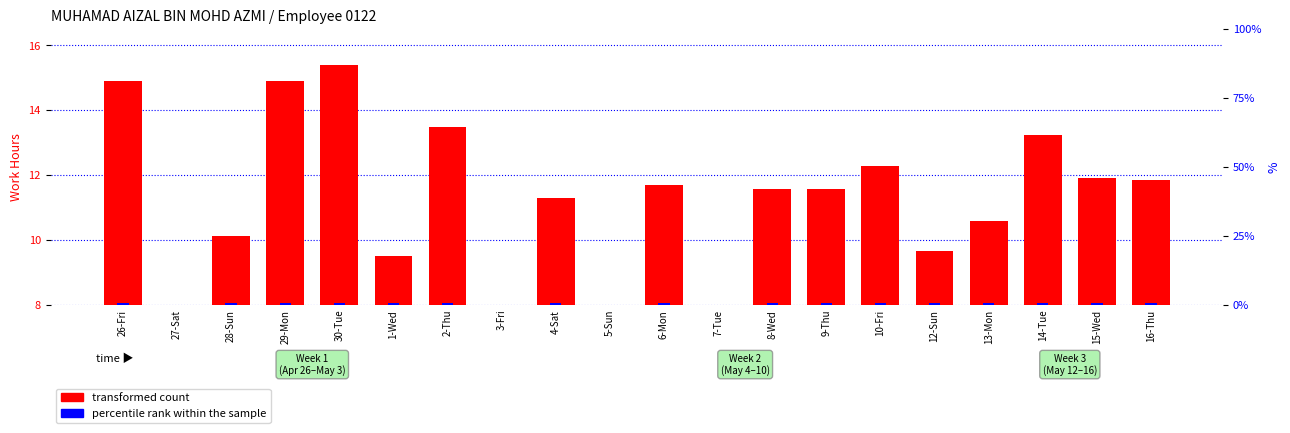

What is the label of the 20th bar from the right?

26-Fri